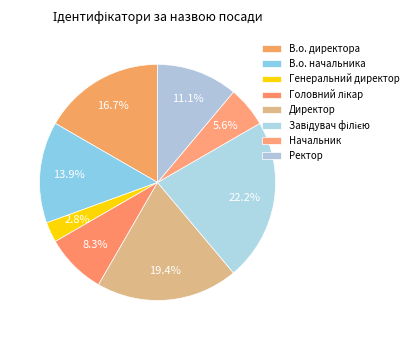

How many slices are in this pie chart?

8